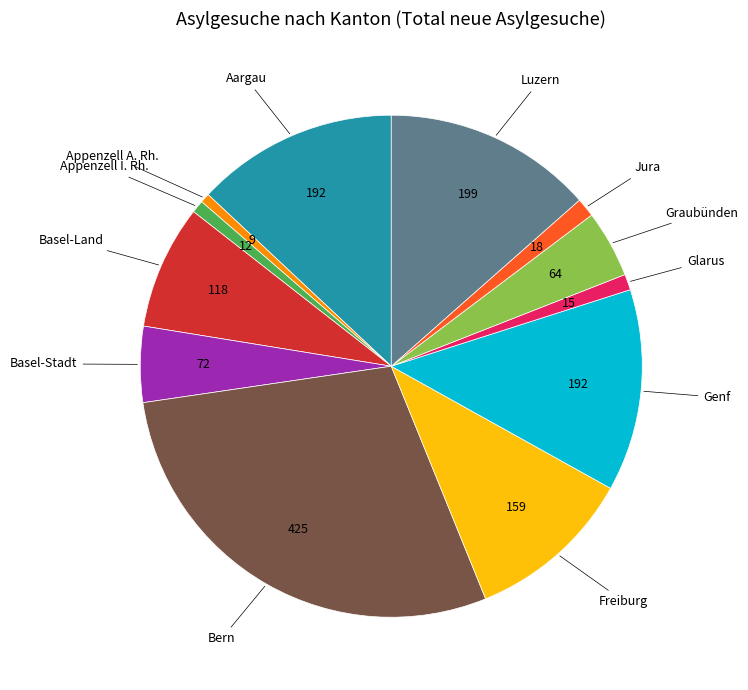

Is there any slice that represents more than half of the pie?

No